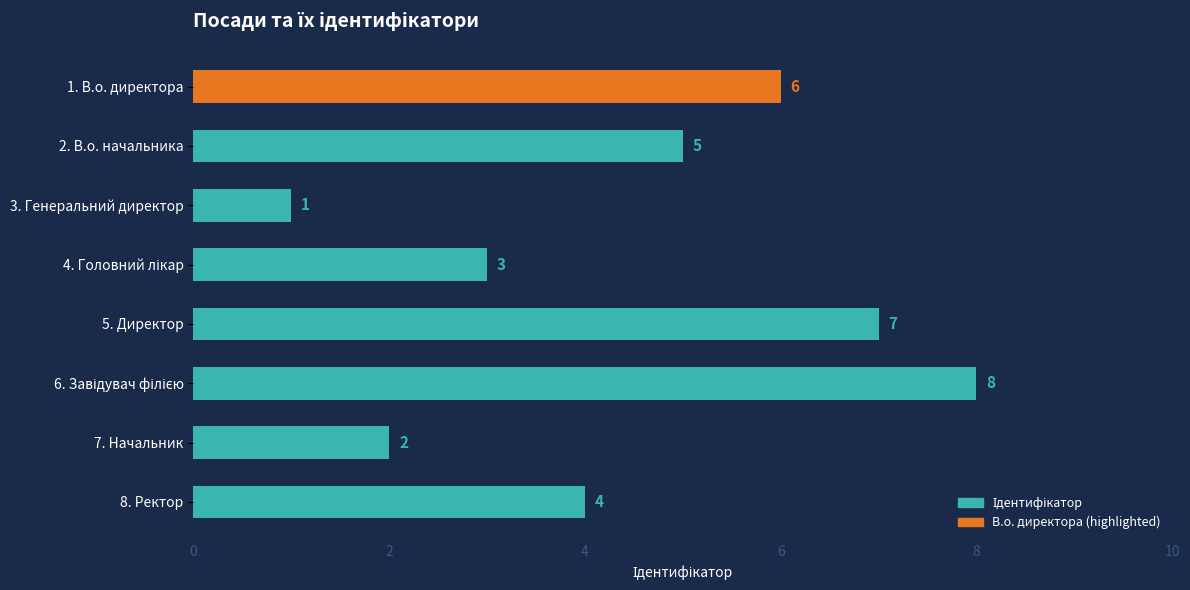

What is the difference between the maximum and minimum values?

7